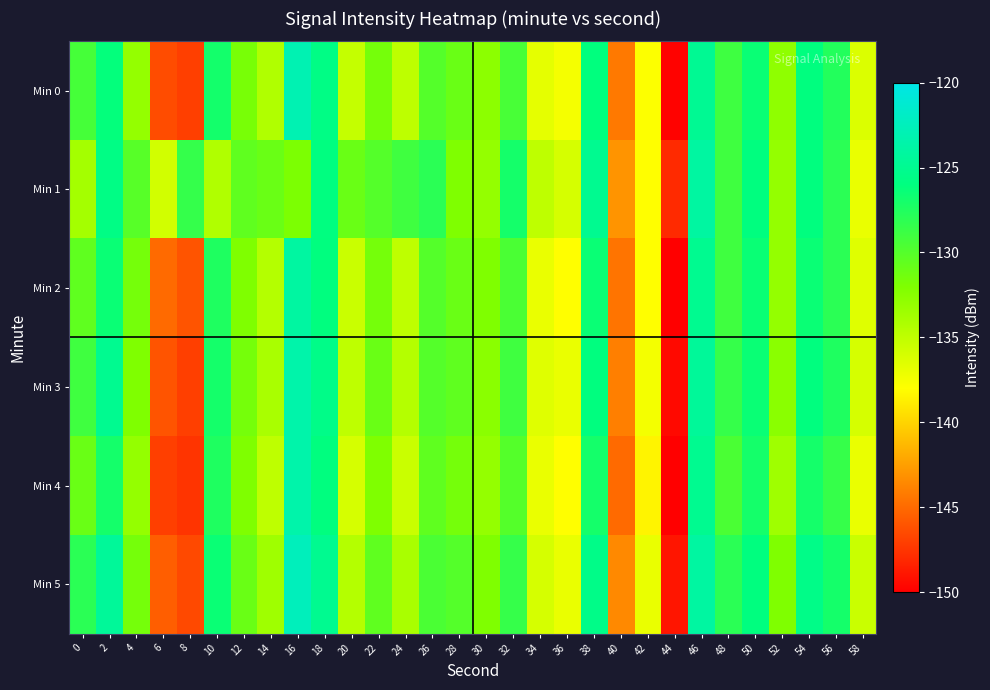

Count the number of data series in this chart.

6